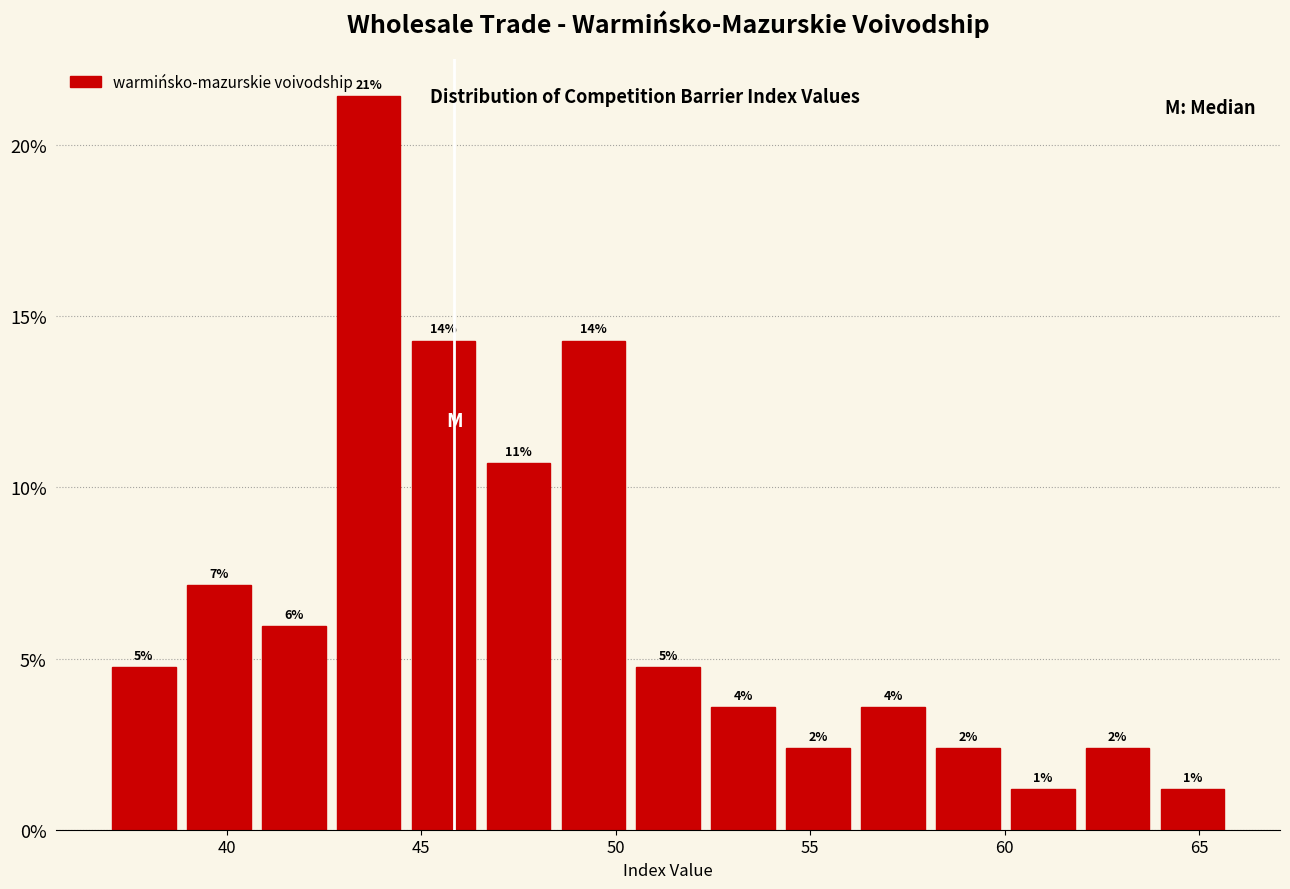

Read against the x-axis, roughly where is the centre of the tallest bar?

43.5